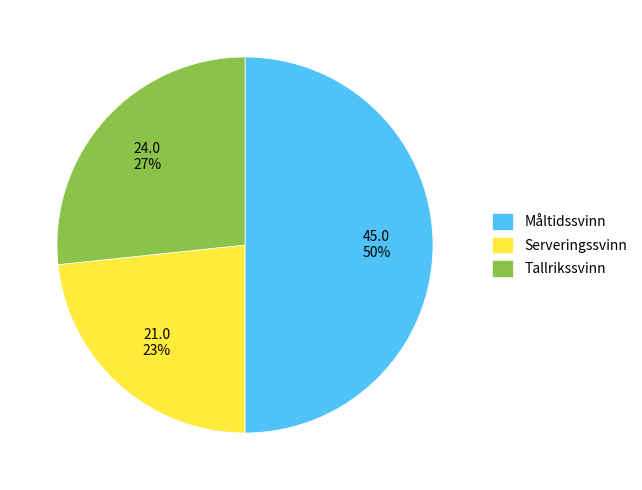

Is Tallrikssvinn the majority of the pie?

No